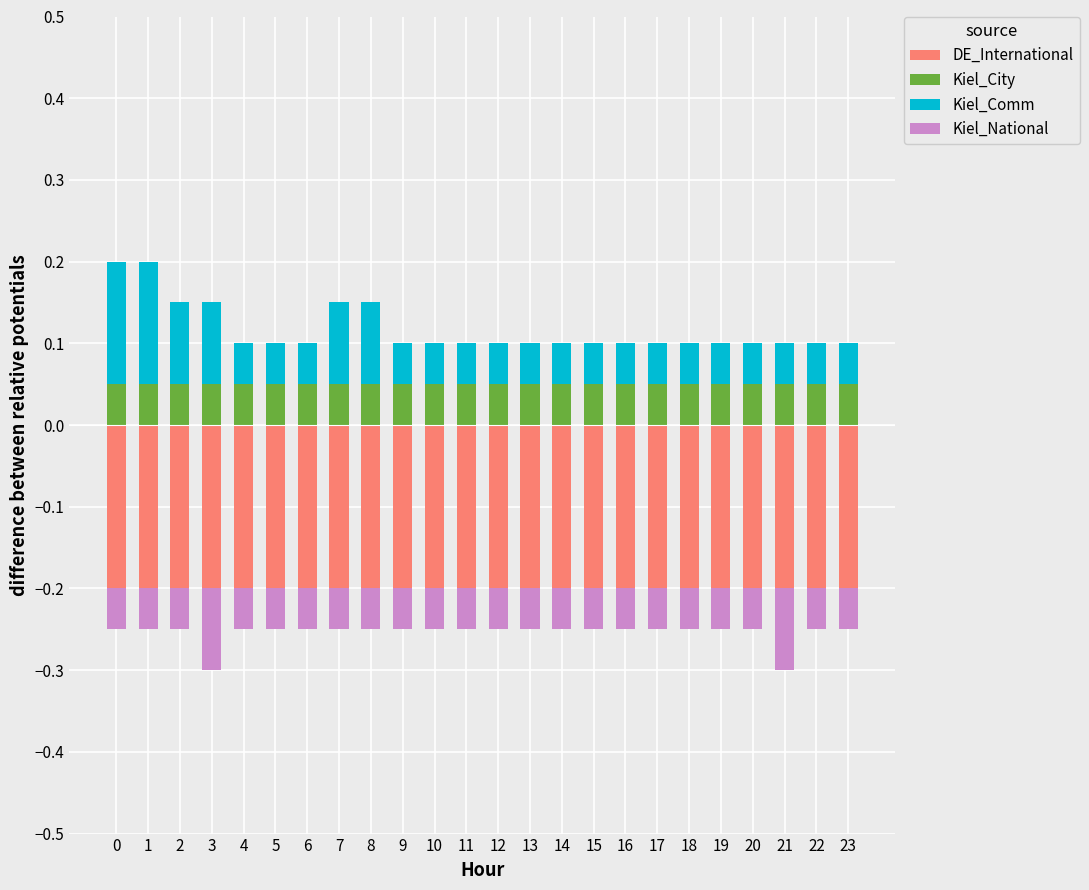

Between 18 and 20, which series saw the biggest shift?

DE_International